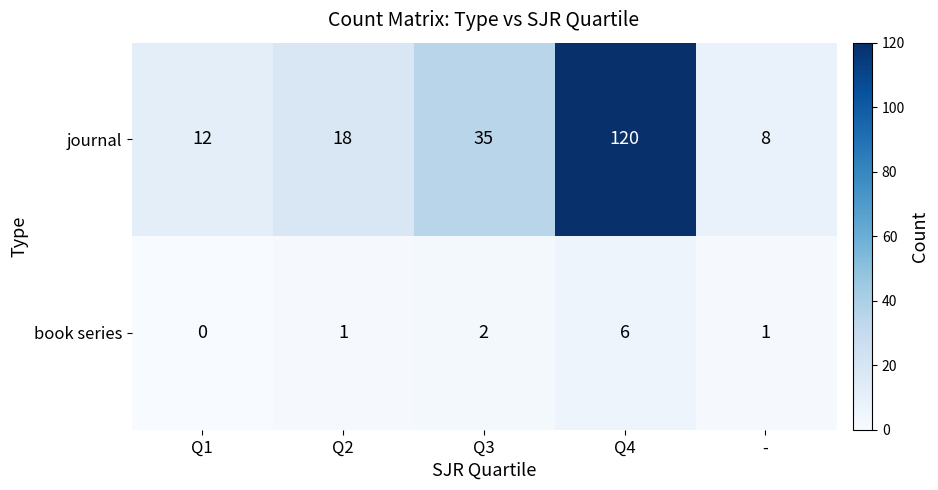

What is the difference between the second highest and minimum values in the journal series?

27